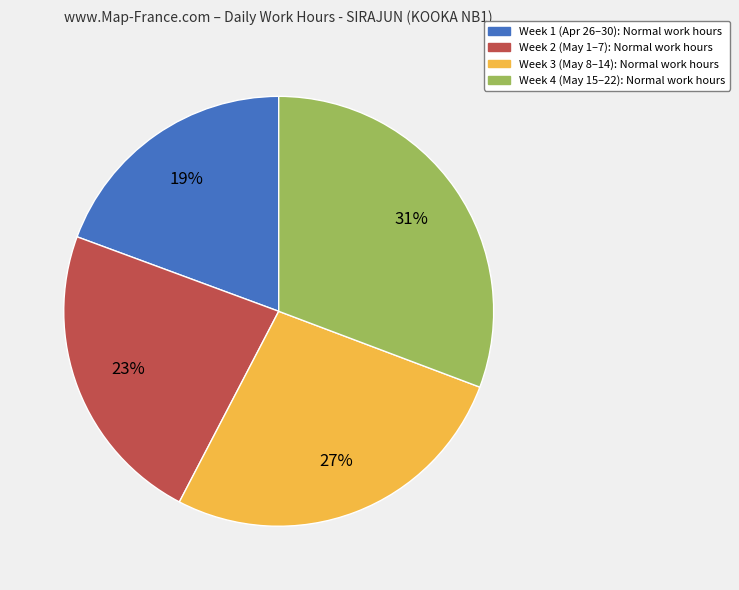

To the nearest percent, what is the average slice percentage?

25%